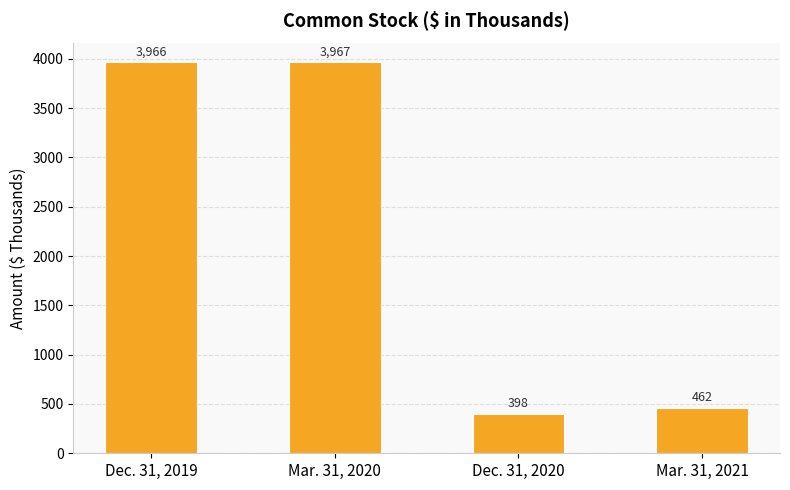

Count the number of categories in the chart.

4